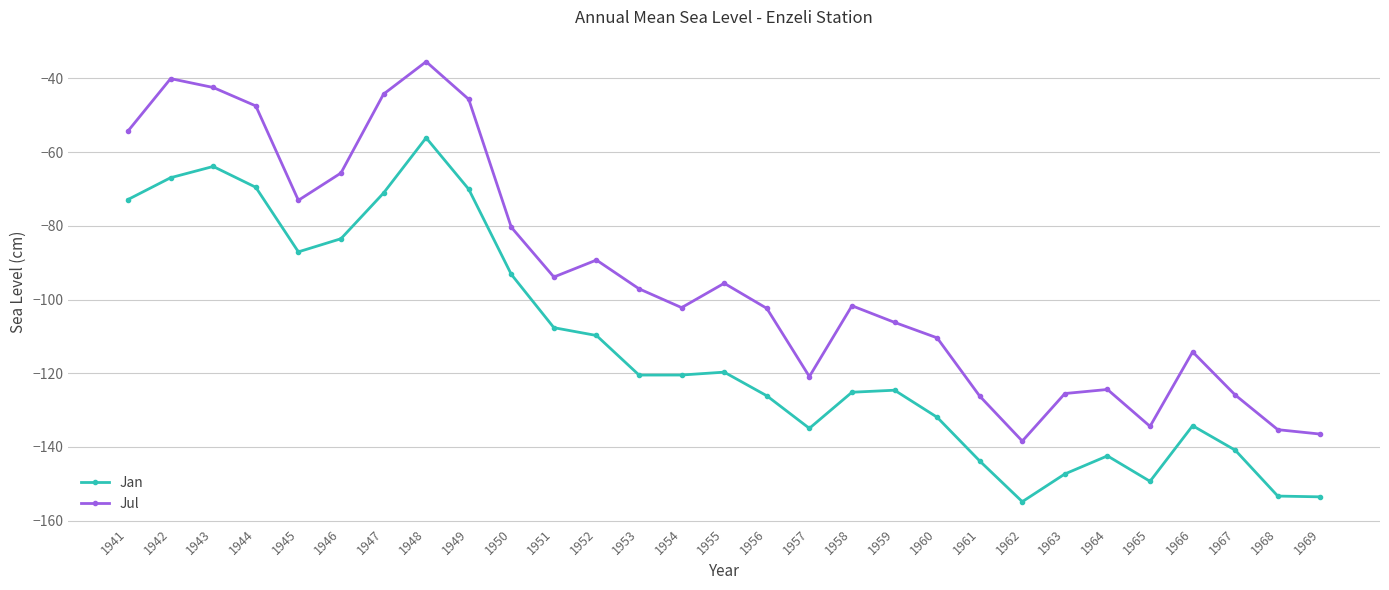

True or false: Jan has a value of -67.0 at 1942.

True